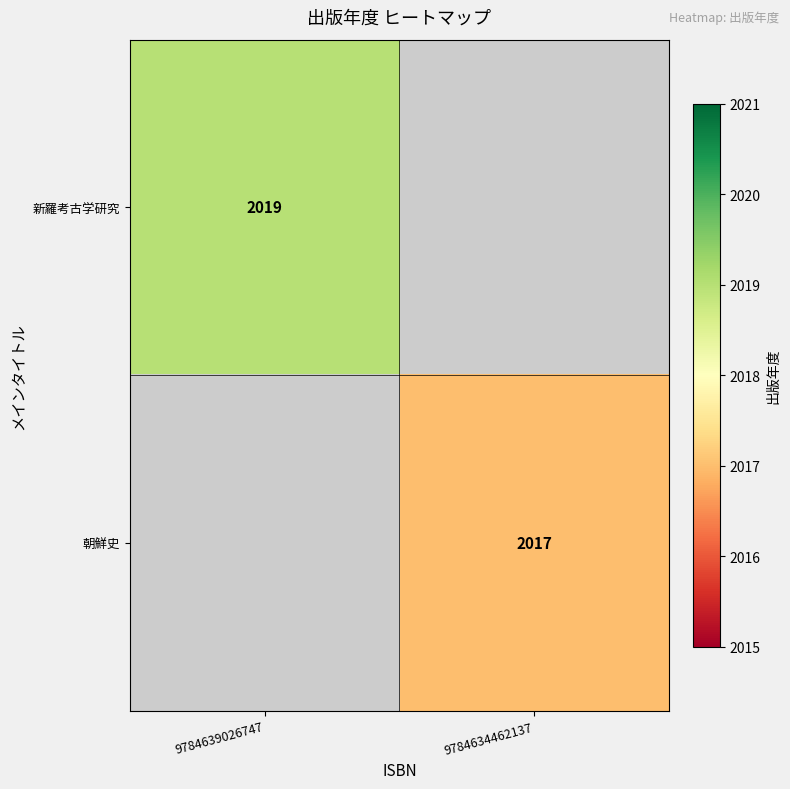

Is the value of 朝鮮史 at 9784634462137 greater than the value of 新羅考古学研究 at 9784639026747?

No